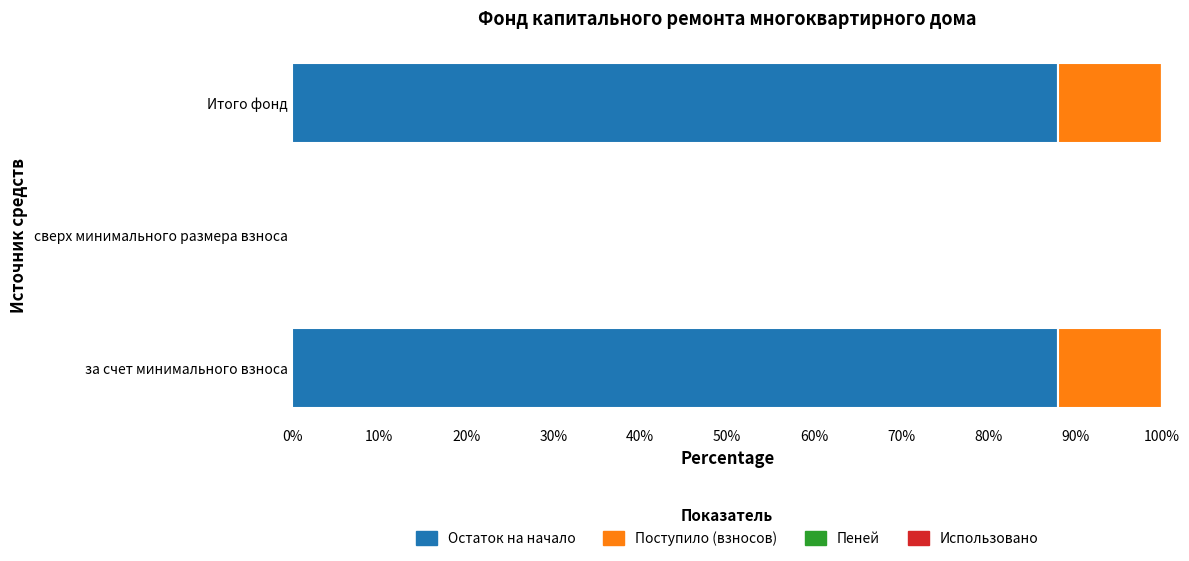

The Остаток на начало series shows 158.1 at Итого фонд. True or false?

False